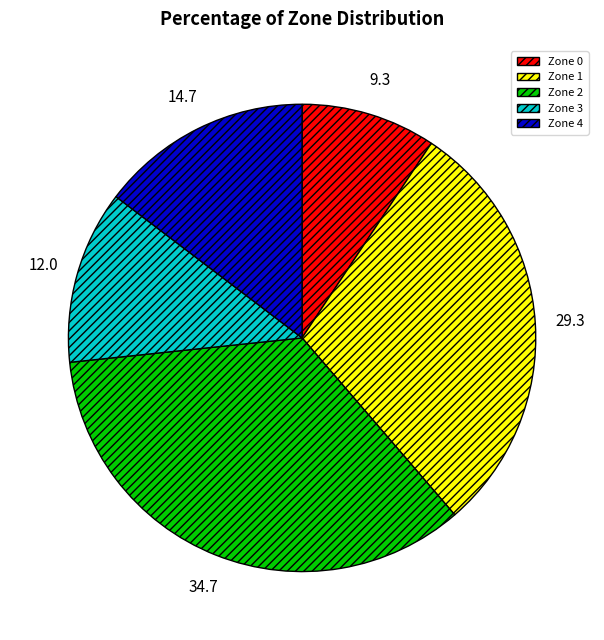

Which slice is the smallest?

Zone 0